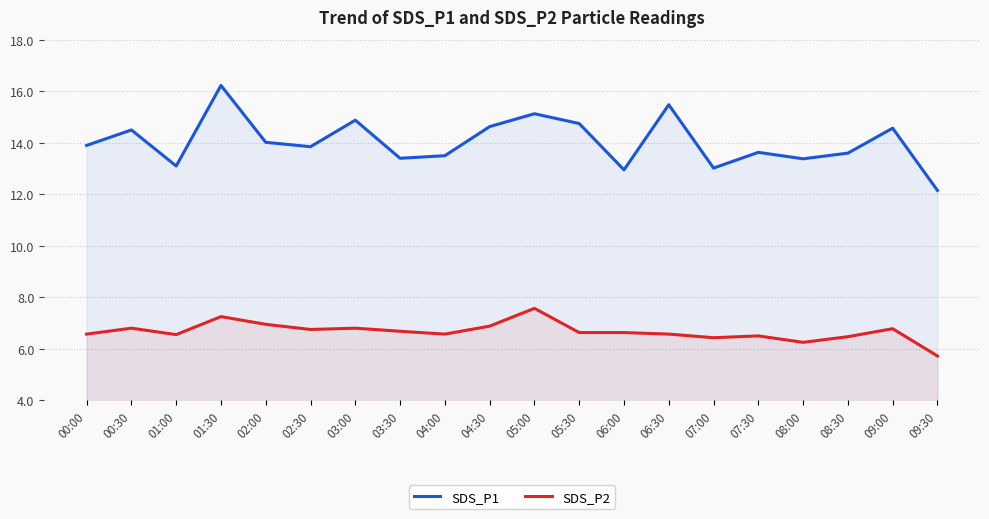

At which label does SDS_P2 reach its peak?

05:00